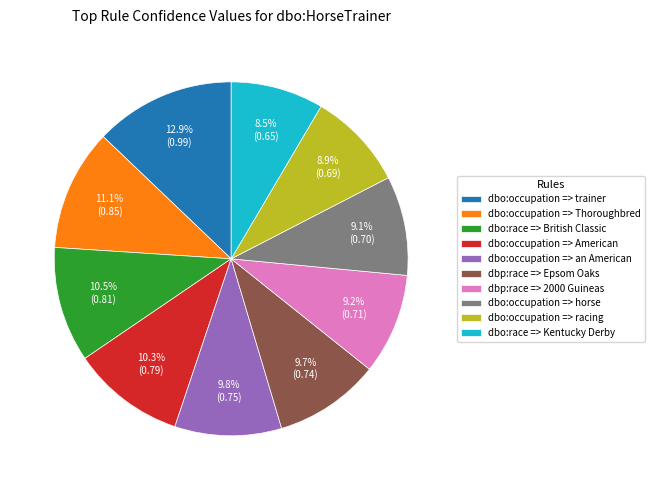

Is it true that dbo:occupation => Thoroughbred is 11% of the pie?

True